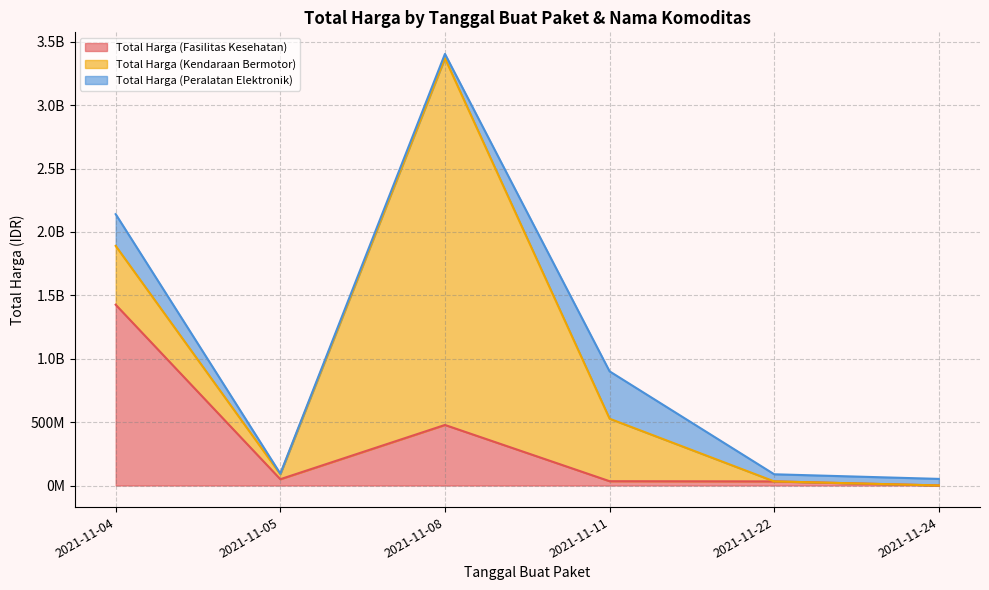

Is it true that Total Harga (Kendaraan Bermotor) equals 199179678 at 2021-11-11?

False